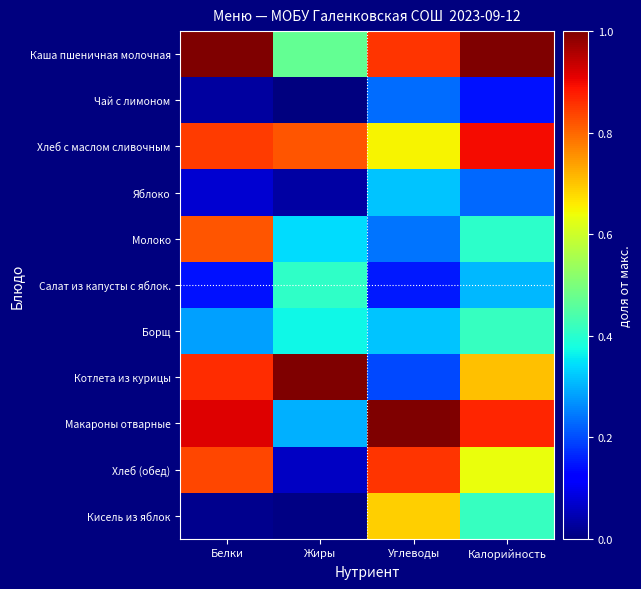

Reading left to right, list all the values displayed in this chart.

Каша пшеничная молочная: Белки=1.0	Жиры=0.5	Углеводы=0.9	Калорийность=1.0
Чай с лимоном: Белки=0.0	Жиры=0.0	Углеводы=0.2	Калорийность=0.1
Хлеб с маслом сливочным: Белки=0.8	Жиры=0.8	Углеводы=0.7	Калорийность=0.9
Яблоко: Белки=0.1	Жиры=0.0	Углеводы=0.3	Калорийность=0.2
Молоко: Белки=0.8	Жиры=0.3	Углеводы=0.2	Калорийность=0.4
Салат из капусты с яблок.: Белки=0.1	Жиры=0.4	Углеводы=0.1	Калорийность=0.3
Борщ: Белки=0.3	Жиры=0.4	Углеводы=0.3	Калорийность=0.4
Котлета из курицы: Белки=0.9	Жиры=1.0	Углеводы=0.2	Калорийность=0.7
Макароны отварные: Белки=0.9	Жиры=0.3	Углеводы=1.0	Калорийность=0.9
Хлеб (обед): Белки=0.8	Жиры=0.1	Углеводы=0.9	Калорийность=0.6
Кисель из яблок: Белки=0.0	Жиры=0.0	Углеводы=0.7	Калорийность=0.4